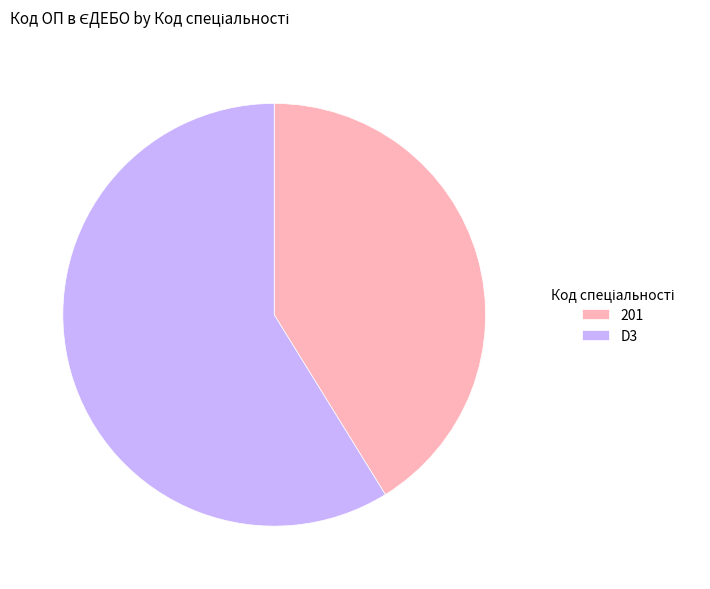

True or false: 201 accounts for 41% of the total.

True